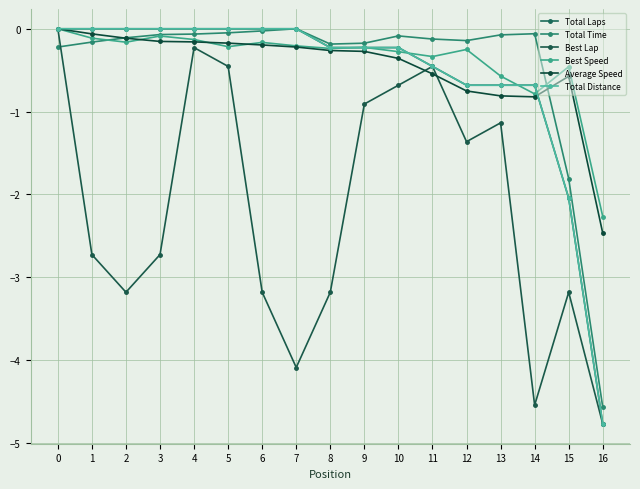

True or false: Total Distance and Best Lap cross at least once.

False